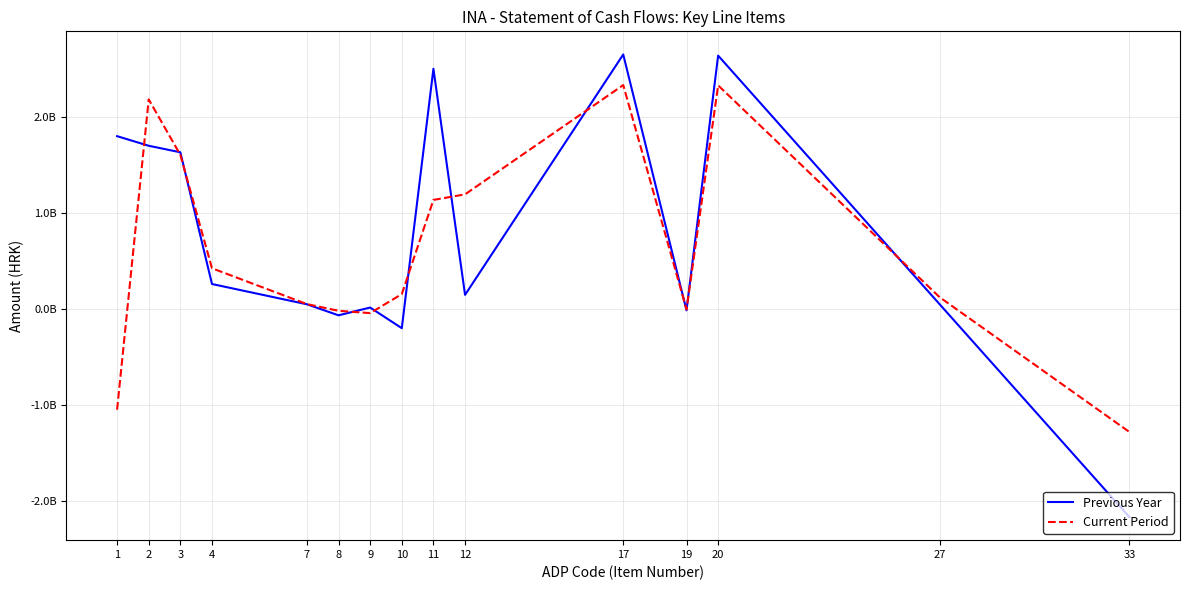

Is it true that Current Period equals -1666109 at 19?

False